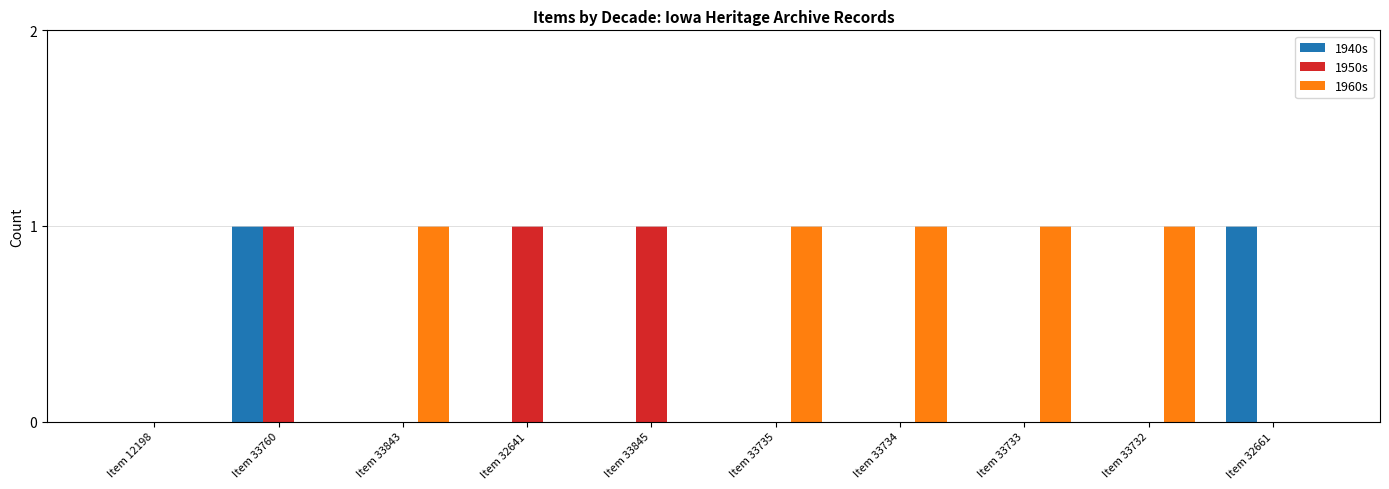

Count the number of data series in this chart.

3